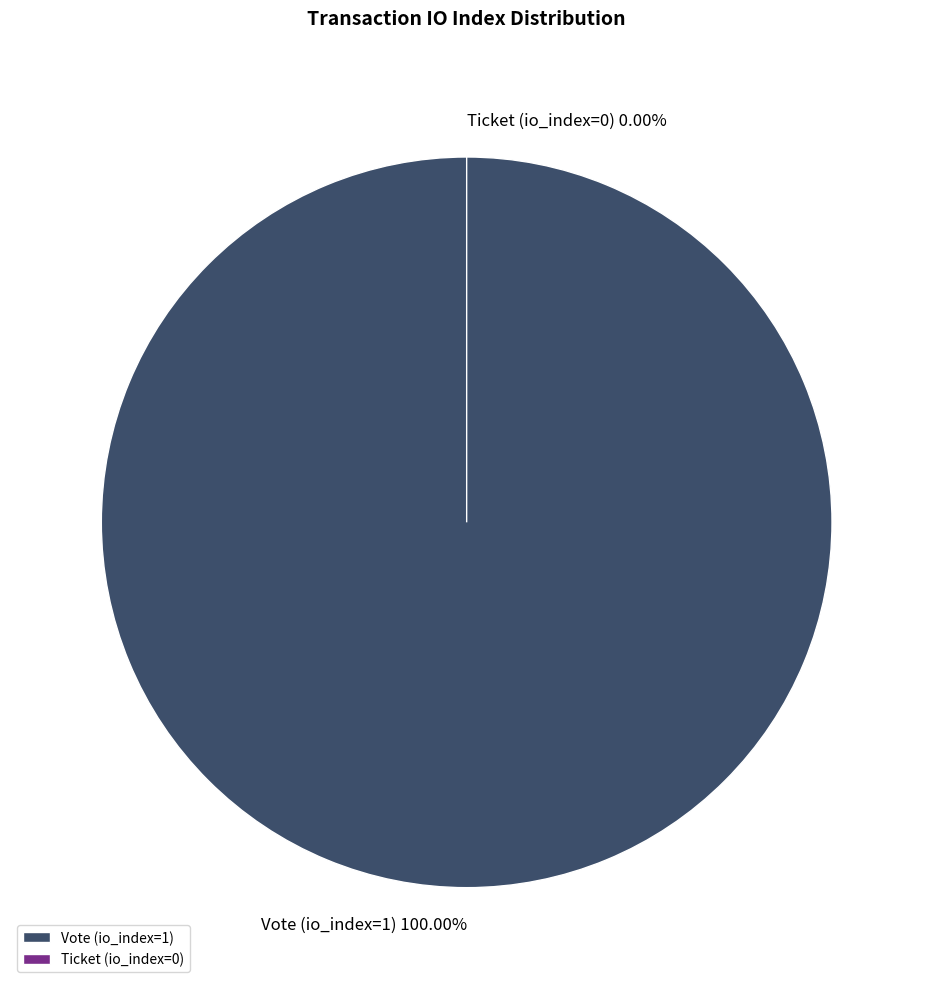

Which category has the smallest portion of the pie?

Ticket (io_index=0)